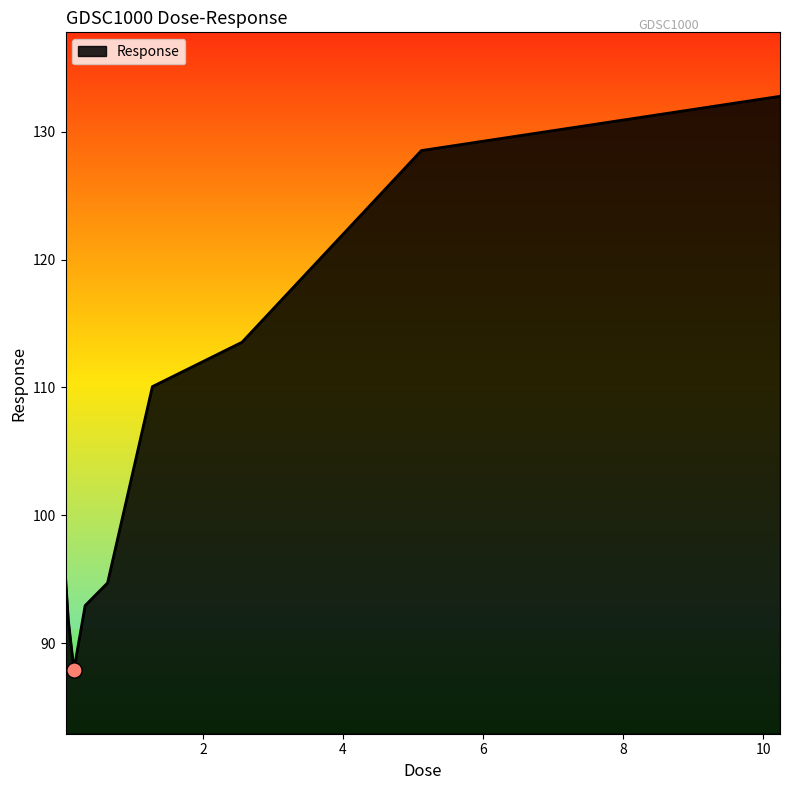

What is the difference between the maximum and minimum values?

44.8